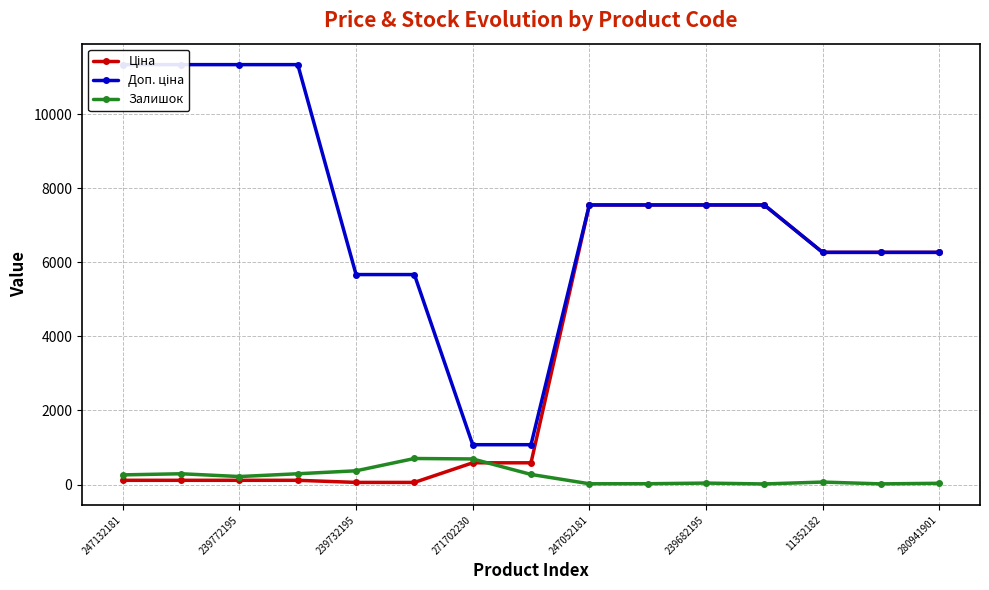

True or false: Залишок has more than 0 interior local peaks.

True